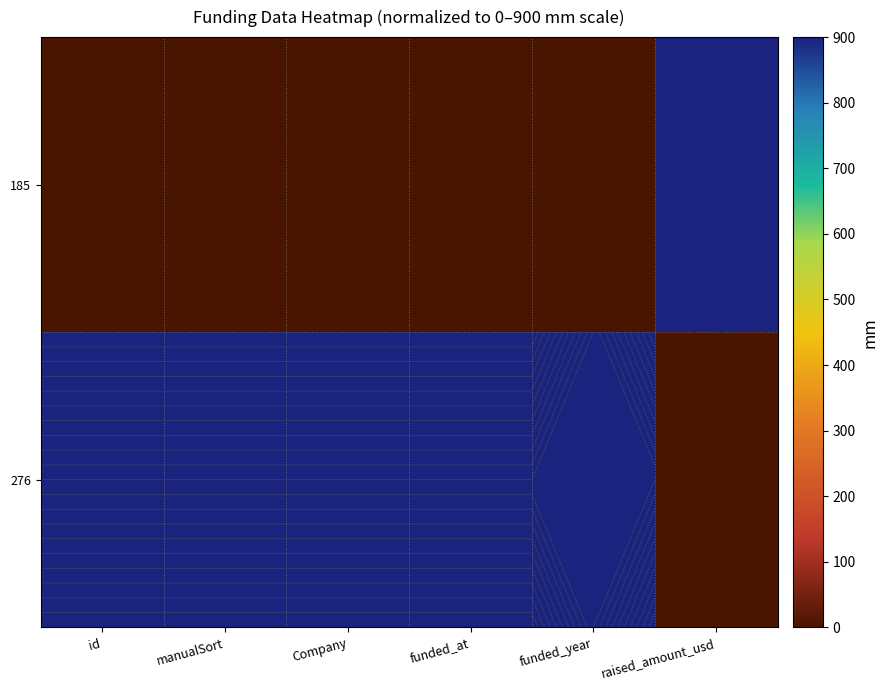

The 276 series shows -474 at raised_amount_usd. True or false?

False